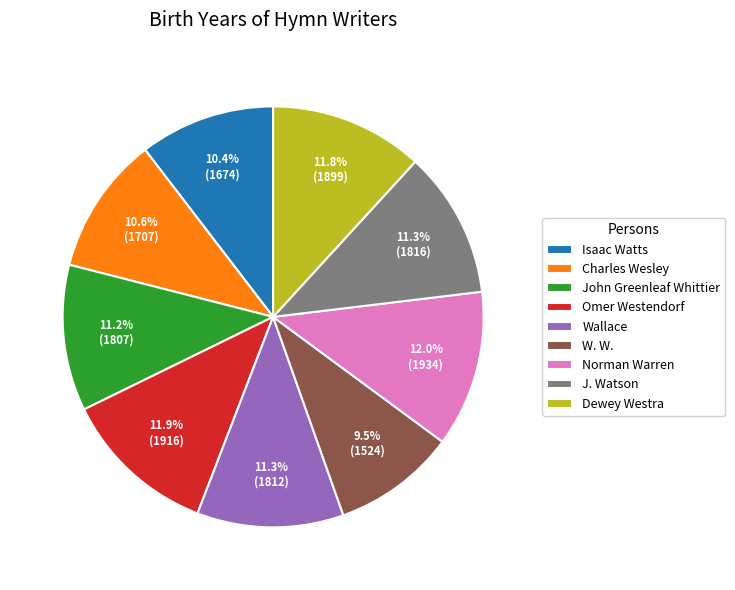

What is the total percentage of John Greenleaf Whittier and Isaac Watts?

21.6%